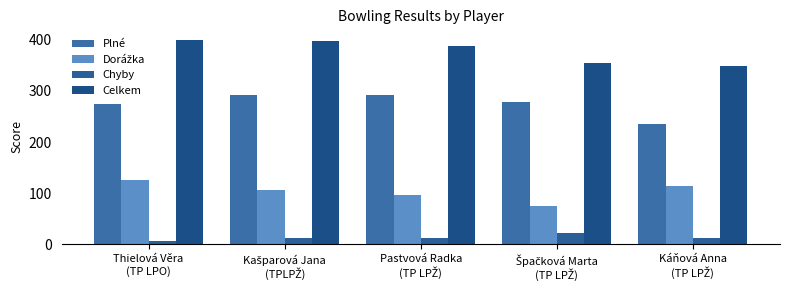

Reading left to right, list all the values displayed in this chart.

Plné: Thielová Věra
(TP LPO)=274	Kašparová Jana
(TPLPŽ)=291	Pastvová Radka
(TP LPŽ)=291	Špačková Marta
(TP LPŽ)=279	Káňová Anna
(TP LPŽ)=235
Dorážka: Thielová Věra
(TP LPO)=126	Kašparová Jana
(TPLPŽ)=106	Pastvová Radka
(TP LPŽ)=97	Špačková Marta
(TP LPŽ)=76	Káňová Anna
(TP LPŽ)=114
Chyby: Thielová Věra
(TP LPO)=6	Kašparová Jana
(TPLPŽ)=12	Pastvová Radka
(TP LPŽ)=13	Špačková Marta
(TP LPŽ)=23	Káňová Anna
(TP LPŽ)=12
Celkem: Thielová Věra
(TP LPO)=400	Kašparová Jana
(TPLPŽ)=397	Pastvová Radka
(TP LPŽ)=388	Špačková Marta
(TP LPŽ)=355	Káňová Anna
(TP LPŽ)=349